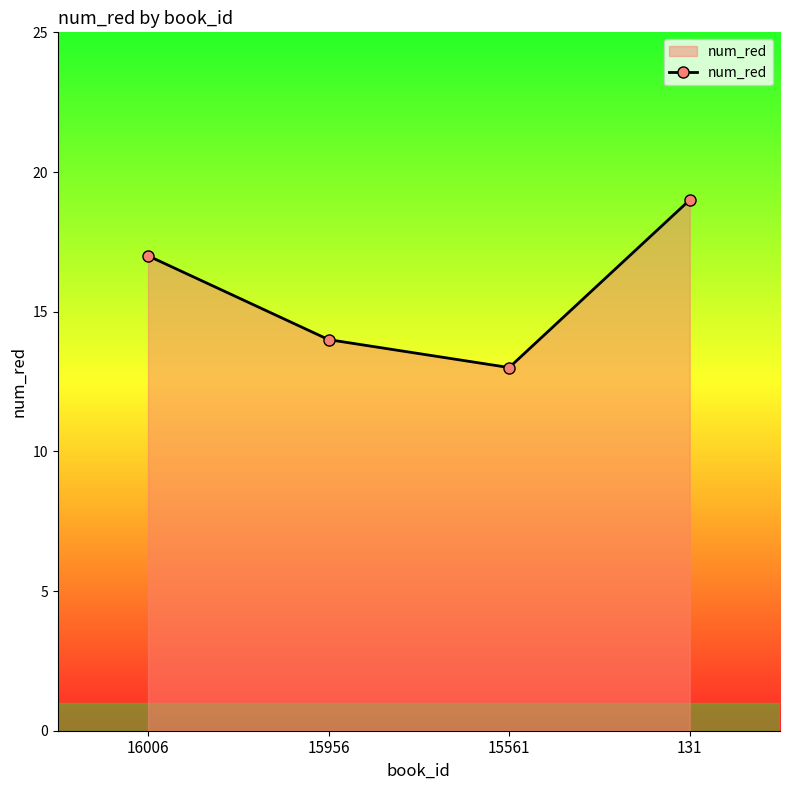

The chart shows a value of 19 at 131. True or false?

True